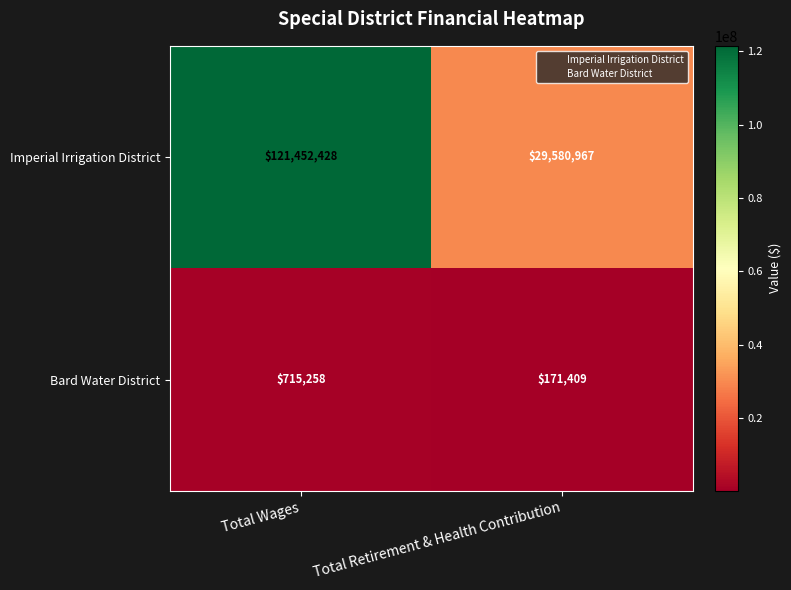

Rank the series by their maximum value, from highest to lowest.

Imperial Irrigation District, Bard Water District